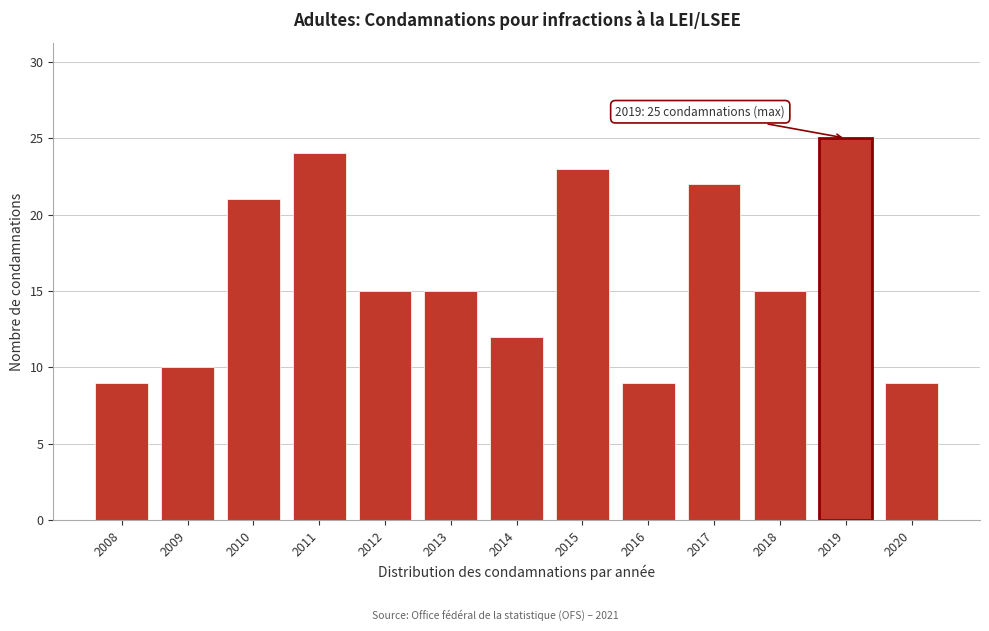

Reading left to right, transcribe all the data shown in this chart.

2008=9	2009=10	2010=21	2011=24	2012=15	2013=15	2014=12	2015=23	2016=9	2017=22	2018=15	2019=25	2020=9